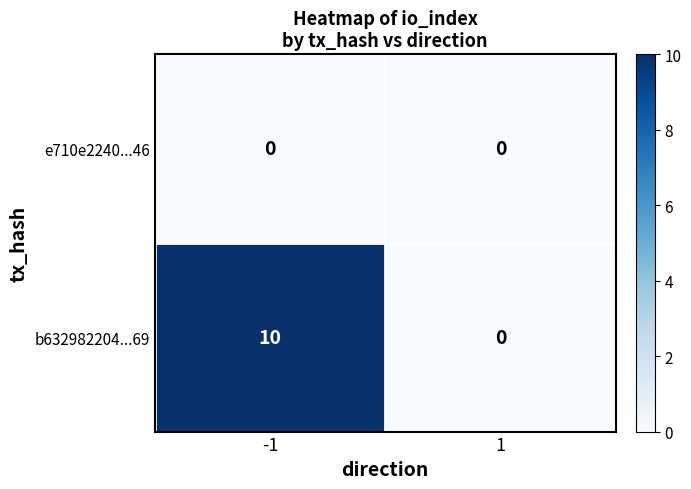

Which series has the largest range (max minus min)?

b632982204...69